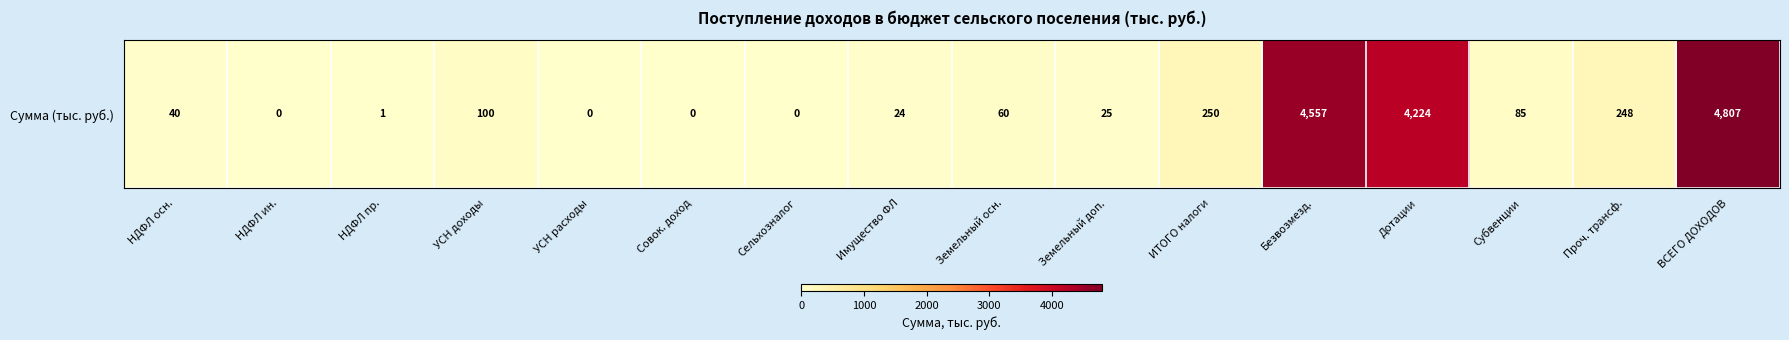

List the labels in order of value, smallest first.

НДФЛ ин., УСН расходы, Совок. доход, Сельхозналог, НДФЛ пр., Имущество ФЛ, Земельный доп., НДФЛ осн., Земельный осн., Субвенции, УСН доходы, Проч. трансф., ИТОГО налоги, Дотации, Безвозмезд., ВСЕГО ДОХОДОВ